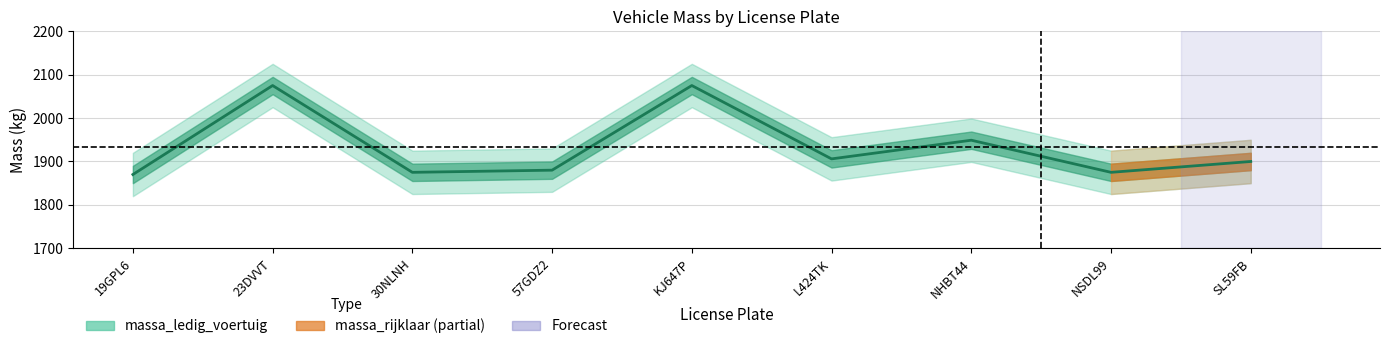

List the labels in order of value, largest first.

23DVVT, KJ647P, NHBT44, L424TK, SL59FB, 57GDZ2, 30NLNH, NSDL99, 19GPL6